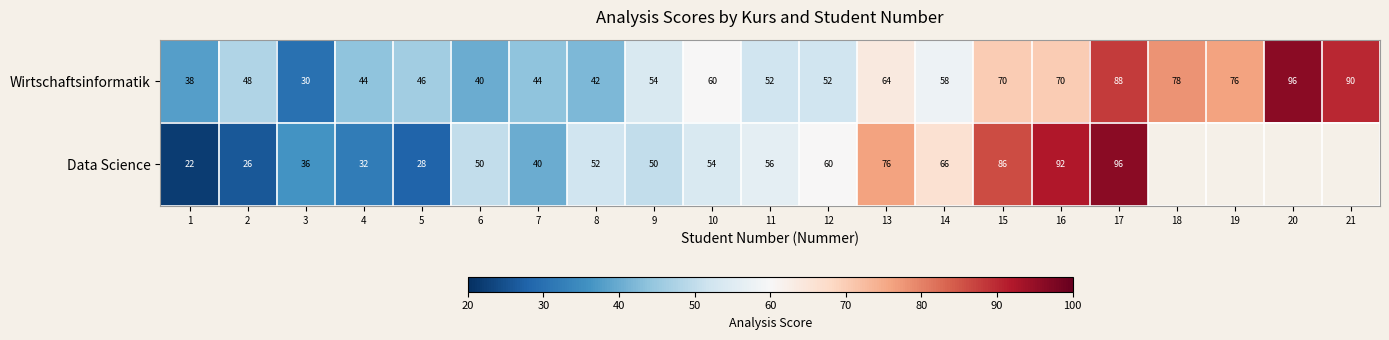

Is the value of Data Science at 13 greater than the value of Wirtschaftsinformatik at 15?

Yes